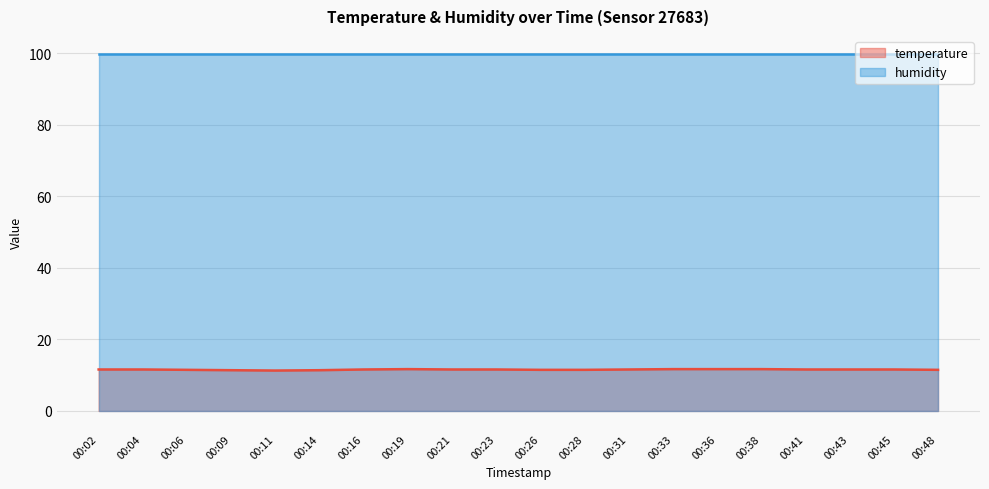

The chart shows a value of 6.7 at 00:36. True or false?

False